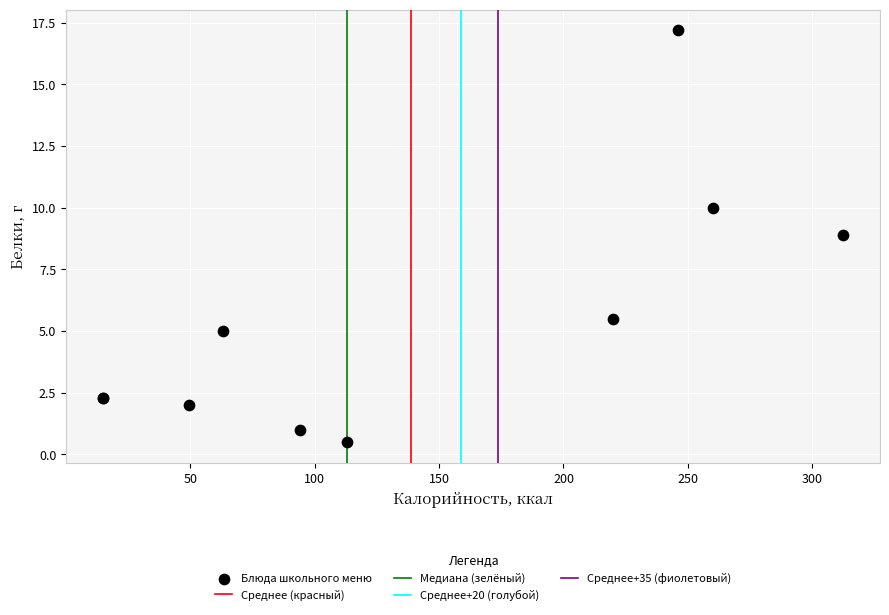

What Y value in the scatter plot is closest to 8?

8.9